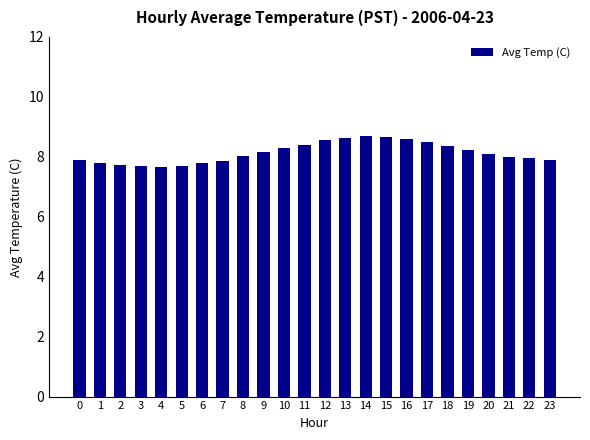

What is the value of the 9th bar from the left?

8.0